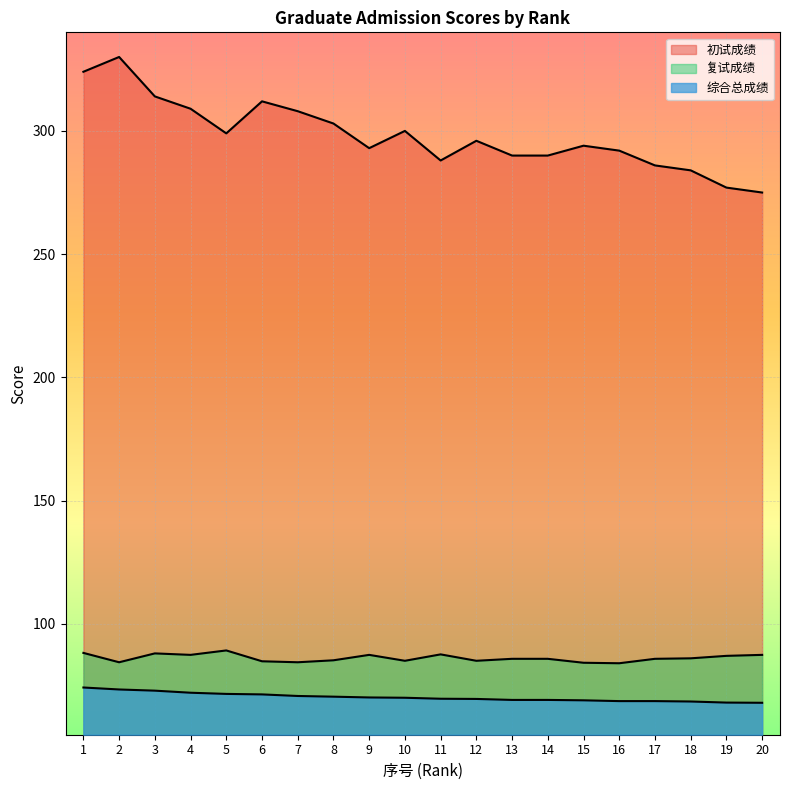

What are all the series names shown in the legend?

初试成绩, 复试成绩, 综合总成绩